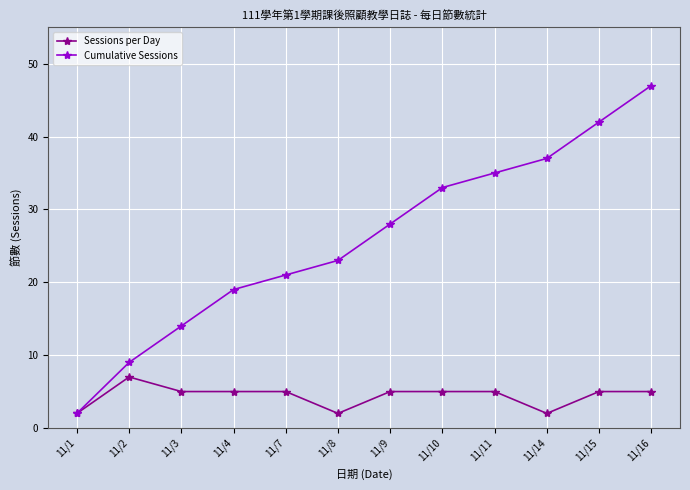

Rank the series by their maximum value, from highest to lowest.

Cumulative Sessions, Sessions per Day